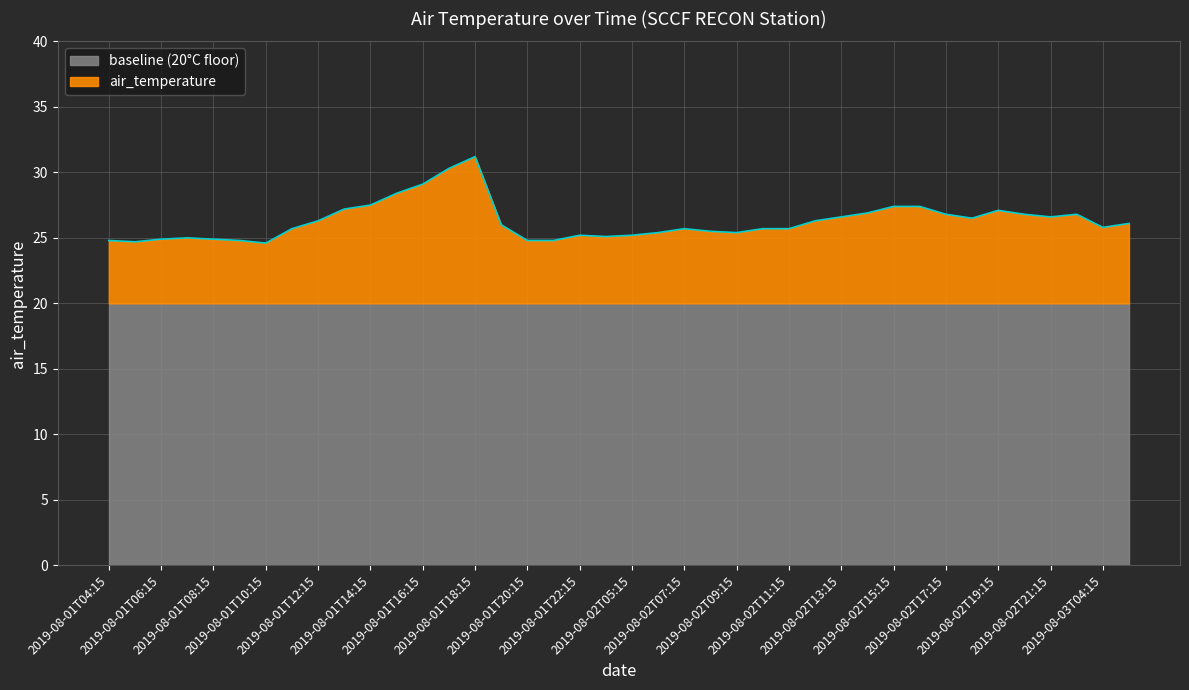

What is the value of the 23rd point from the left?

25.7